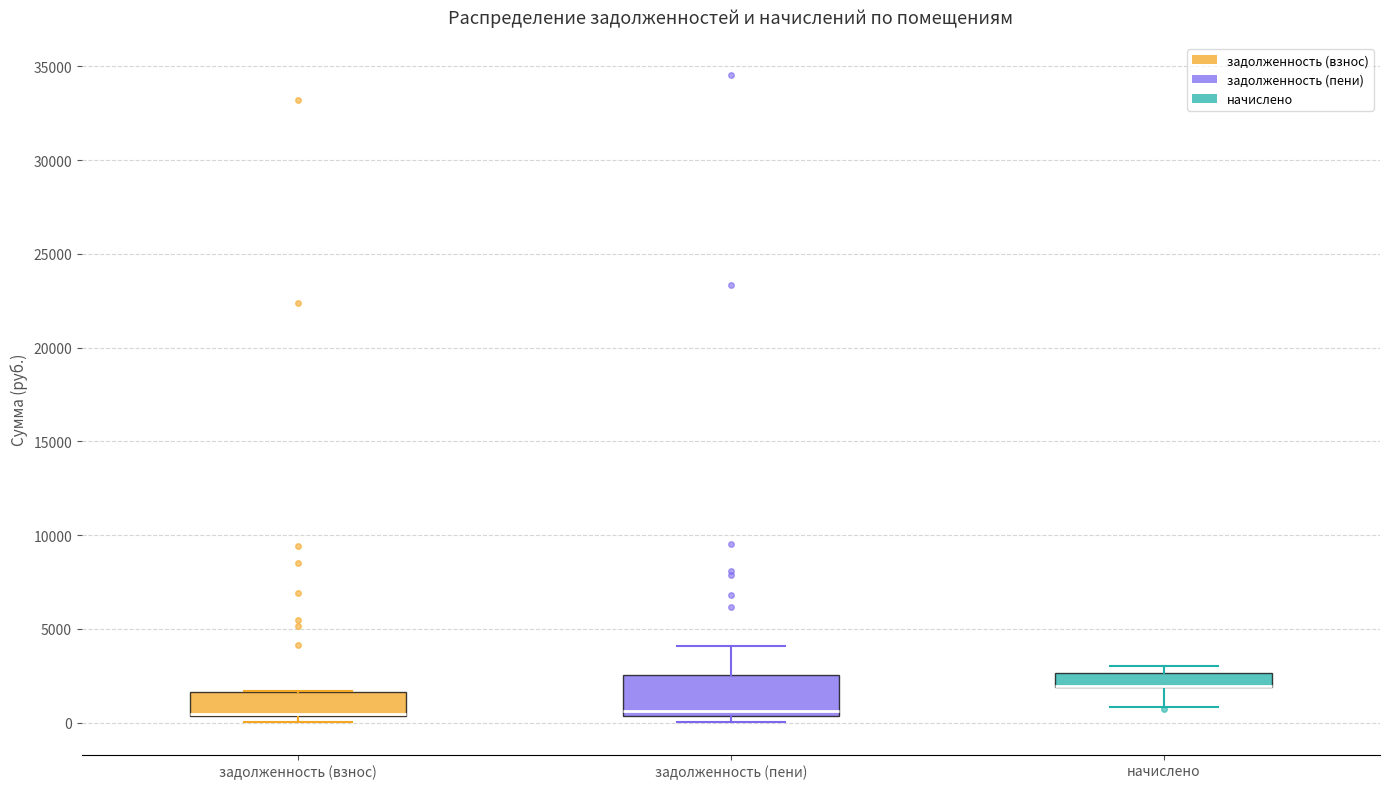

Where does the upper whisker of the box for задолженность (пени) end on the y-axis? The values are not printed on the chart, so give them approximately, as read against the axis.

4000